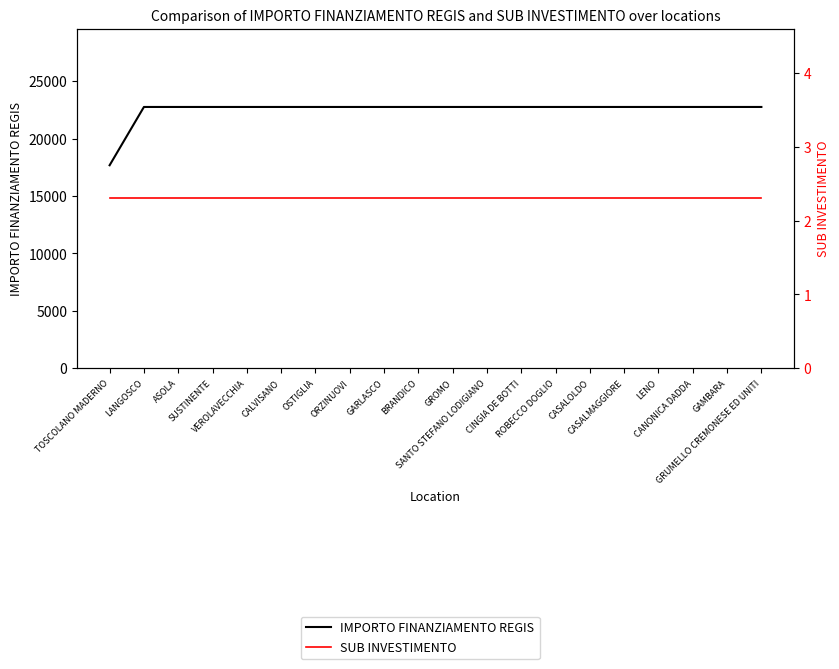

What are all the series names shown in the legend?

IMPORTO FINANZIAMENTO REGIS, SUB INVESTIMENTO